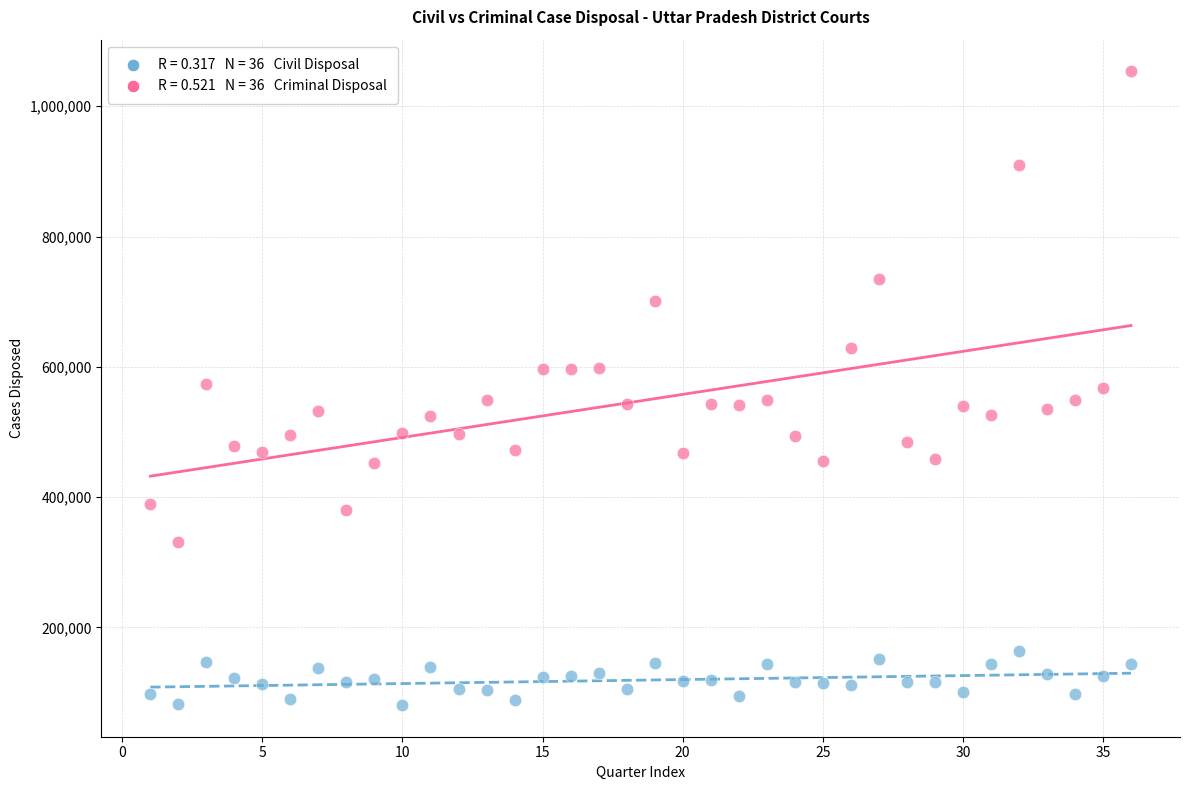

Across all data points, what is the range of Y values (max minus min)?

972612